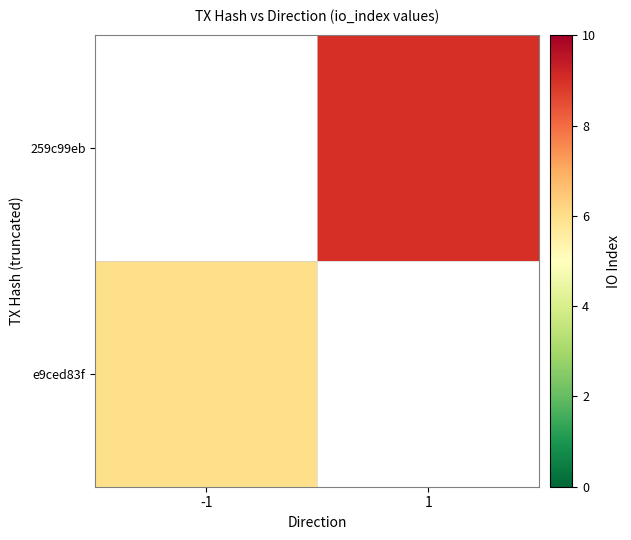

List the series in order of their peak value, lowest first.

e9ced83f, 259c99eb